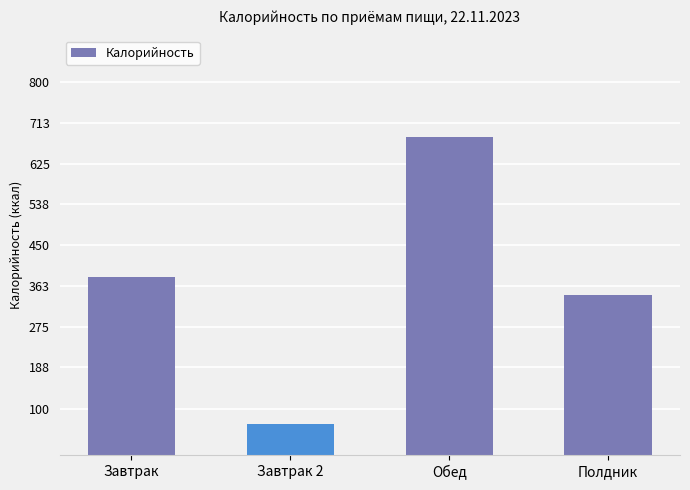

Rank the categories by value from highest to lowest.

Обед, Завтрак, Полдник, Завтрак 2